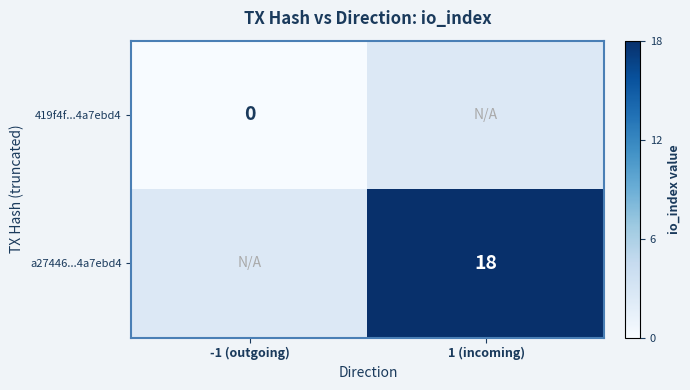

The a27446...4a7ebd4 series shows 18 at 1 (incoming). True or false?

True